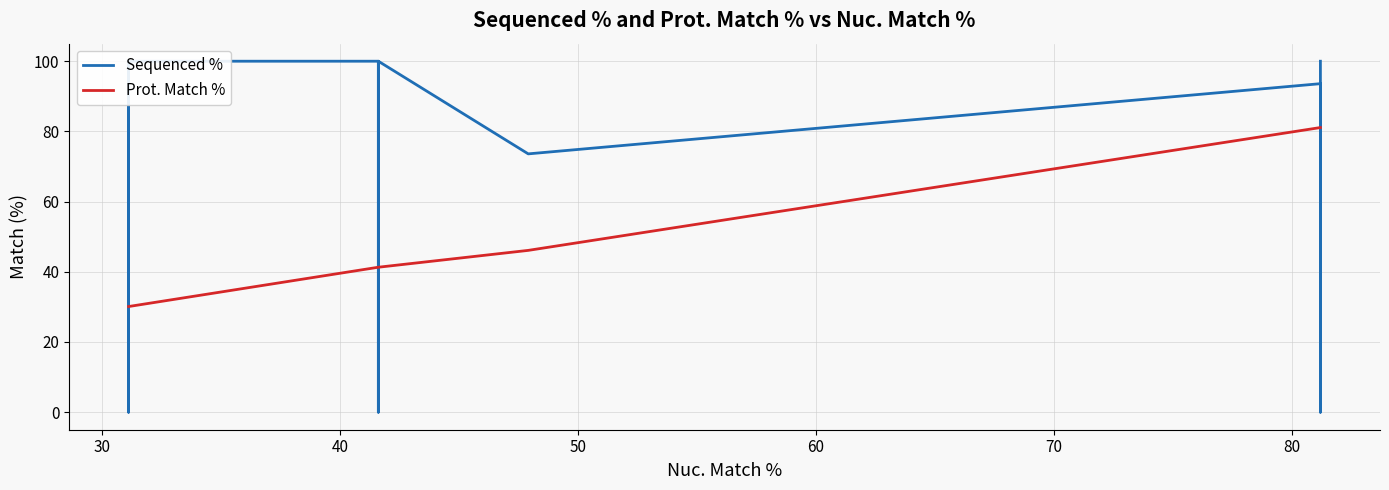

What are all the series names shown in the legend?

Sequenced %, Prot. Match %